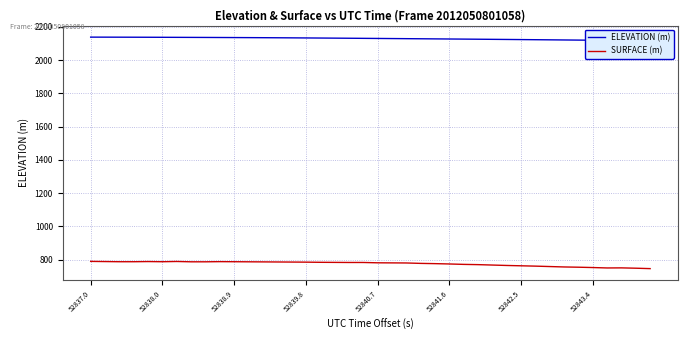

True or false: SURFACE (m) and ELEVATION (m) intersect in this chart.

False